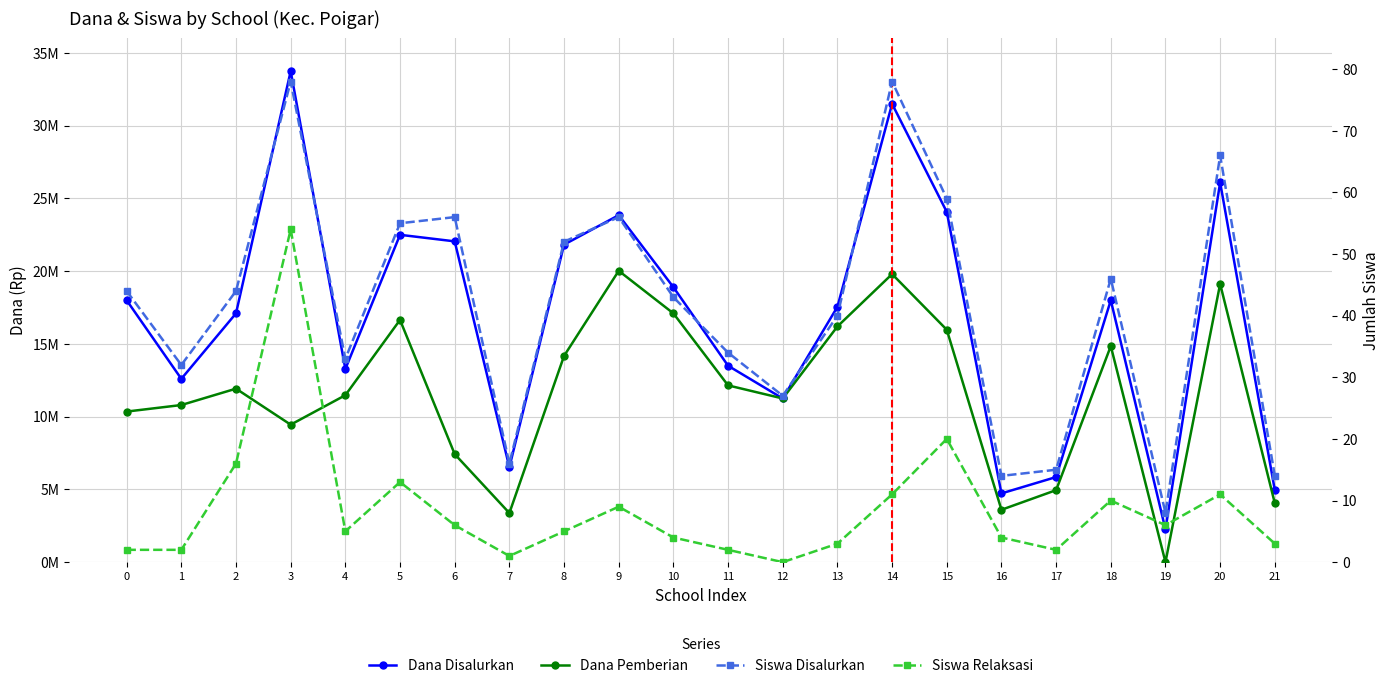

At which category does Dana Disalurkan reach its first local valley?

1